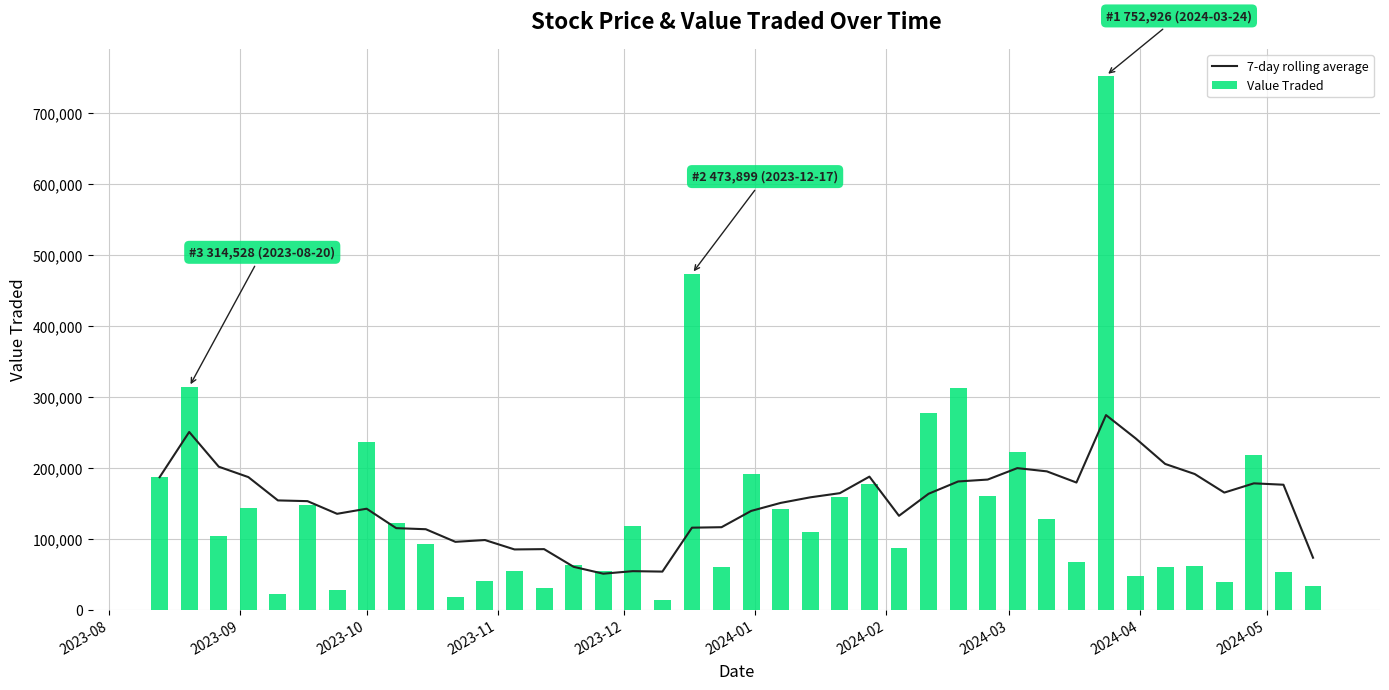

What is the sum of all Value Traded values?

5642341